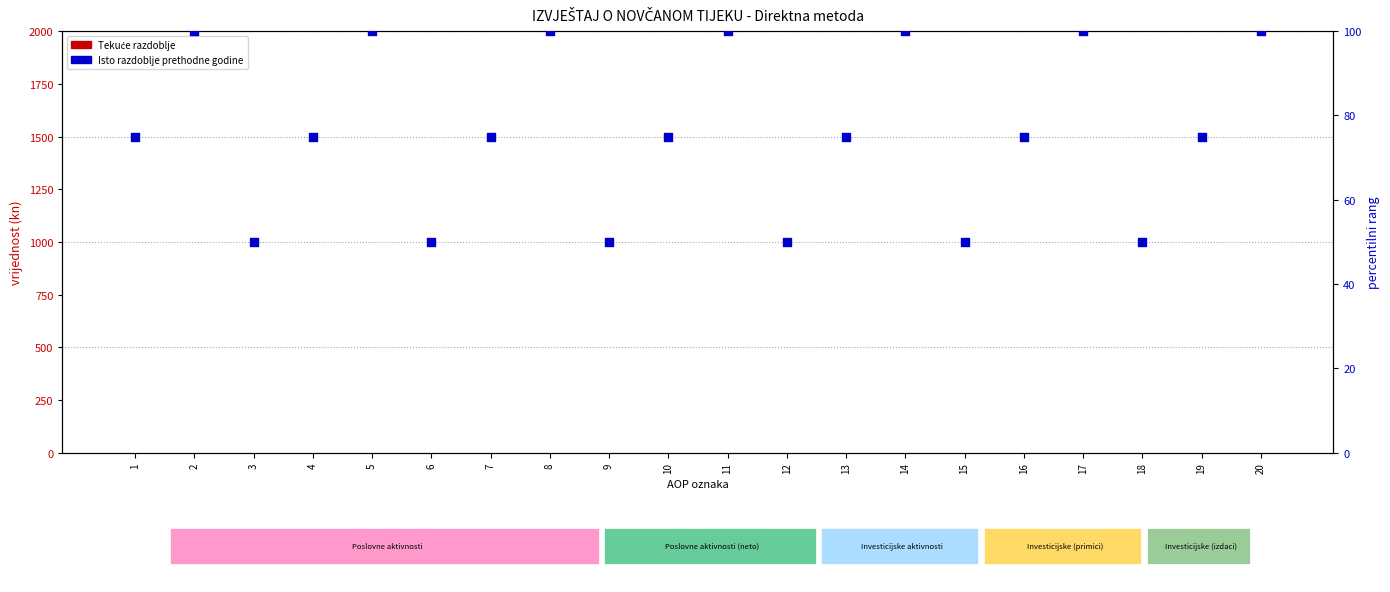

Which series reaches the minimum Y coordinate?

Tekuće razdoblje